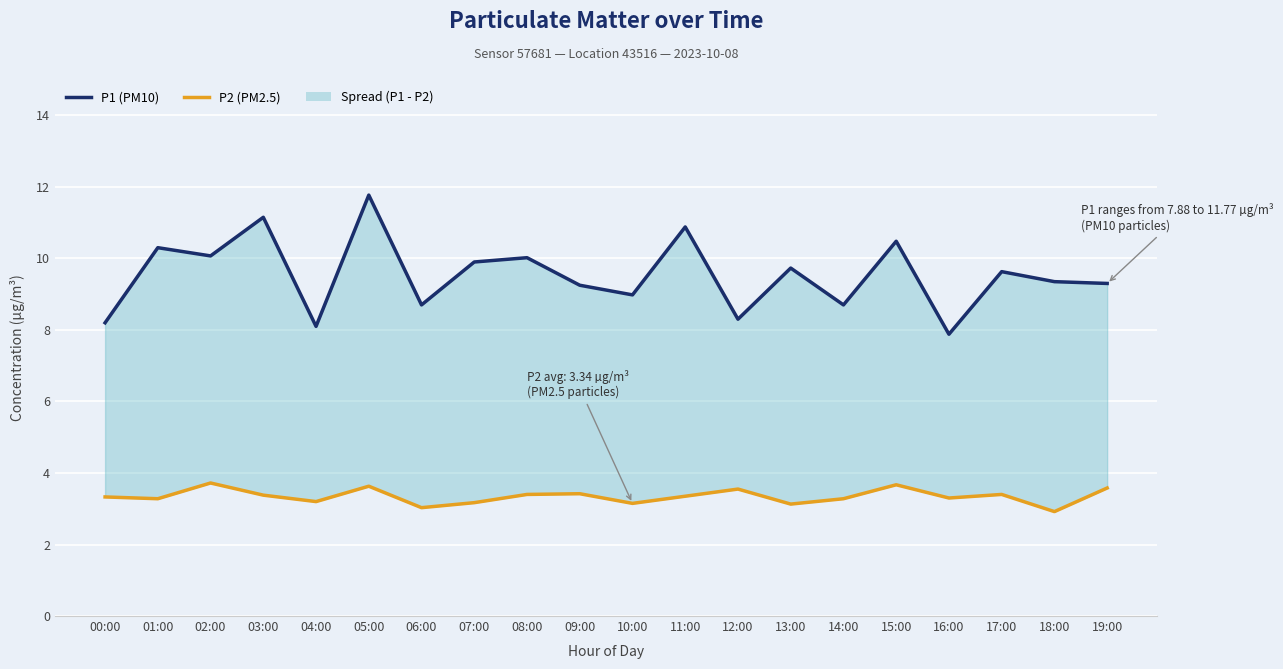

Which category has the lowest value in the P1 (PM10) series?

16:00